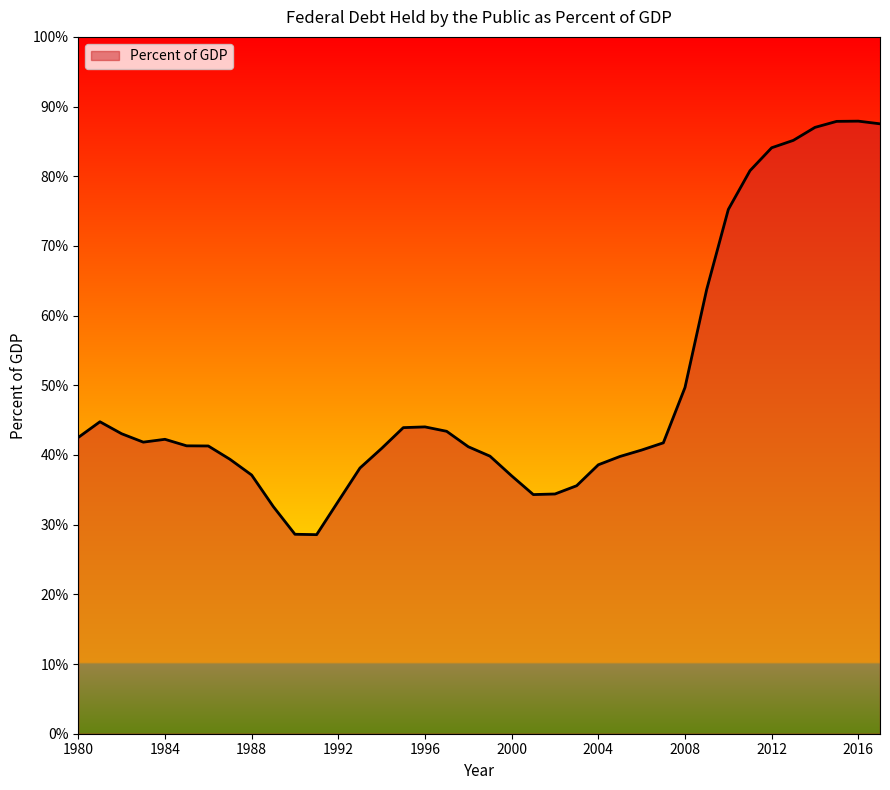

What is the minimum value shown in the chart?

28.6